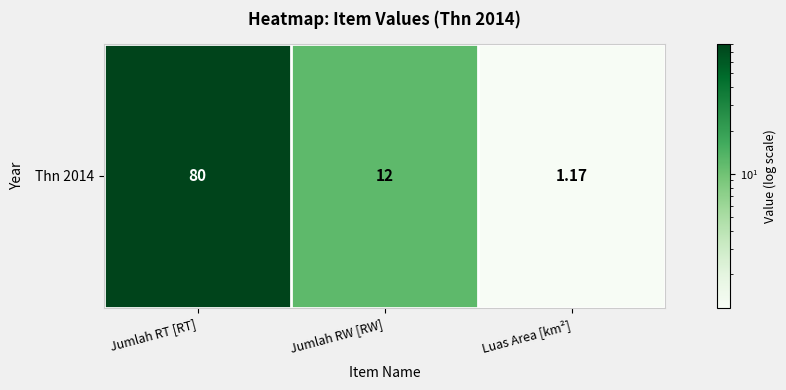

At which label does the data first exceed 12?

Jumlah RT [RT]